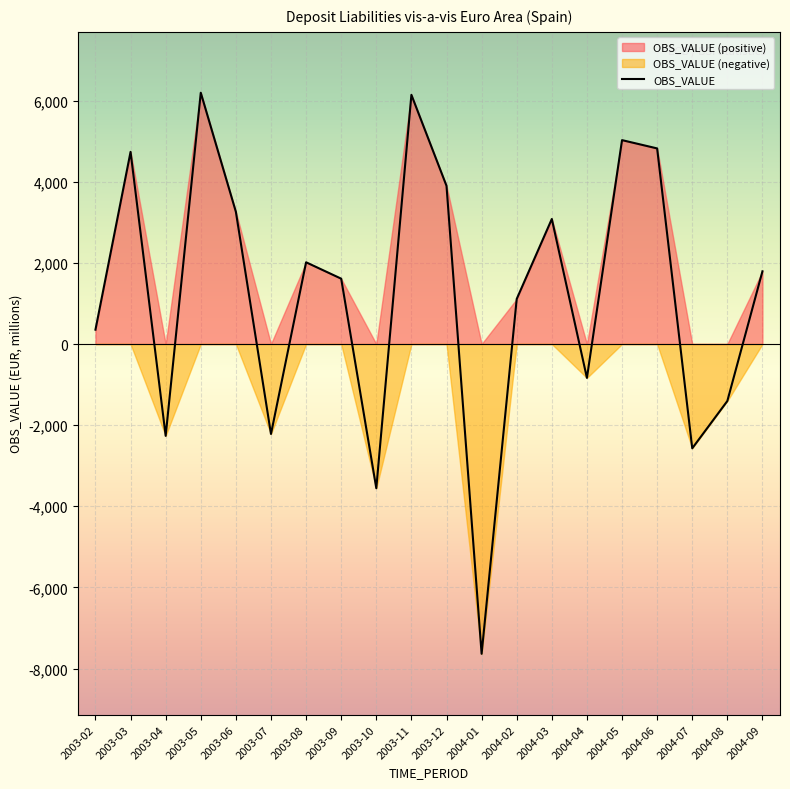

What is the value of the 1st point from the left?

352.8